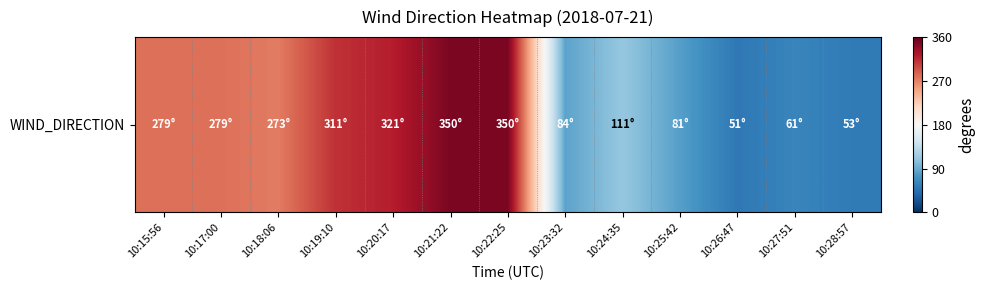

What is the sum of the values at 10:28:57 and 10:24:35?

164